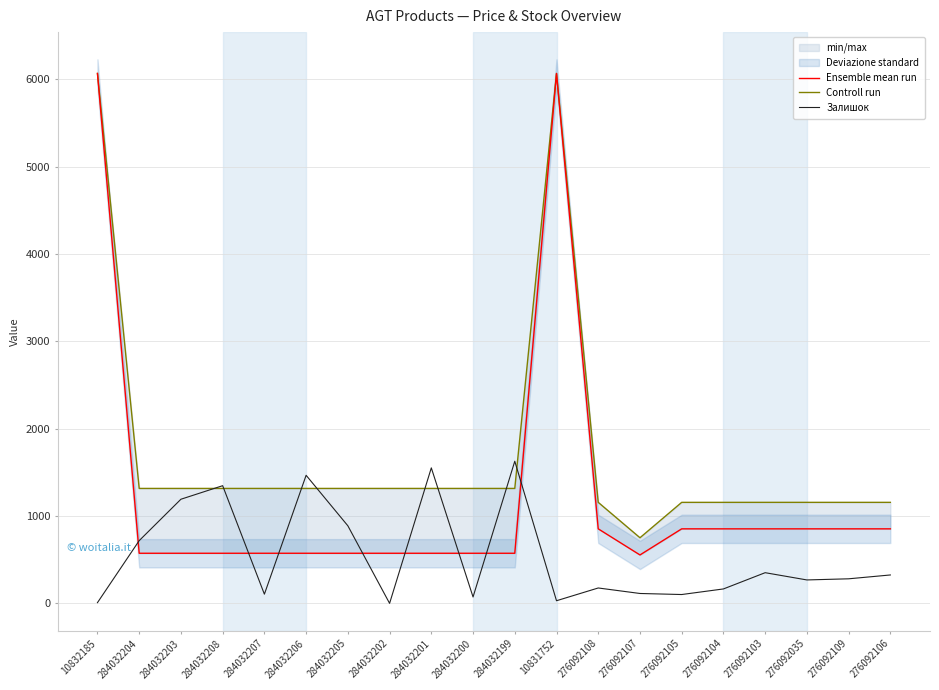

Which category has the highest value across all series?

10832185